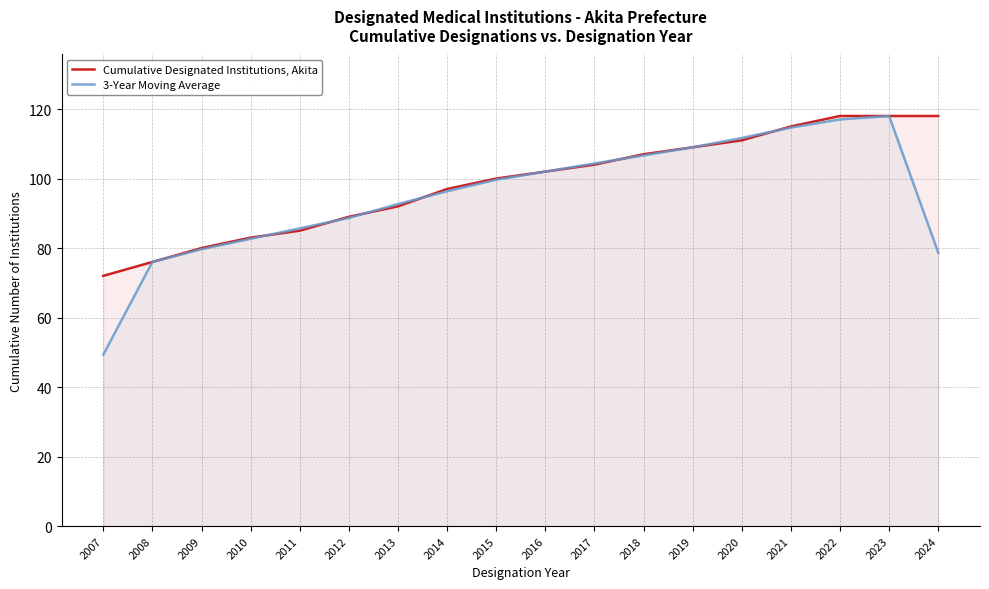

Is it true that 3-Year Moving Average equals 114.7 at 2021?

True